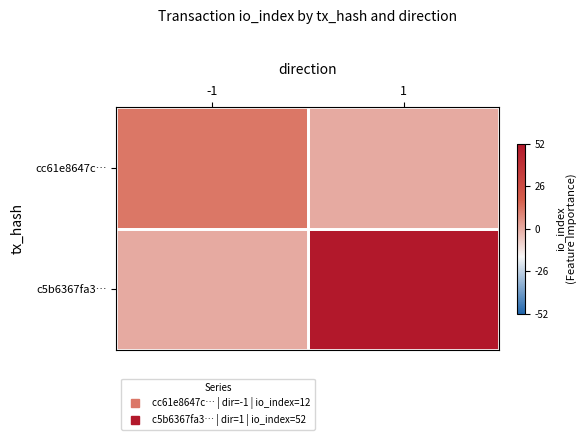

Reading right to left, transcribe all the data shown in this chart.

cc61e8647c…: 1=0	-1=12
c5b6367fa3…: 1=52	-1=0